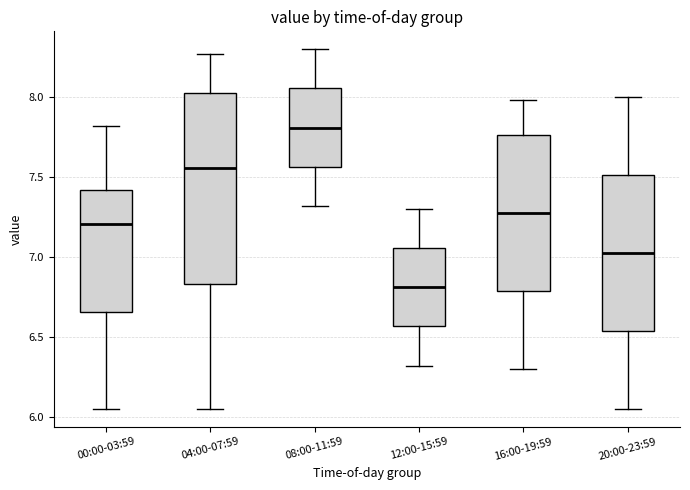

Where does the lower whisker of the box for 12:00-15:59 end on the y-axis? The values are not printed on the chart, so give them approximately, as read against the axis.

6.30